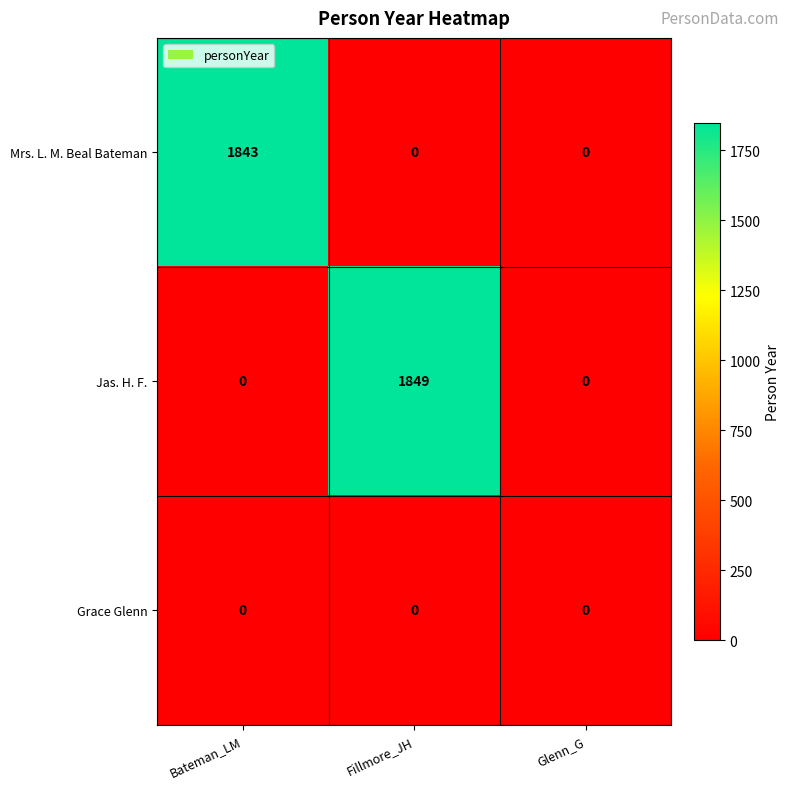

What value does the Jas. H. F. series have at Fillmore_JH, to the nearest 50?

1850